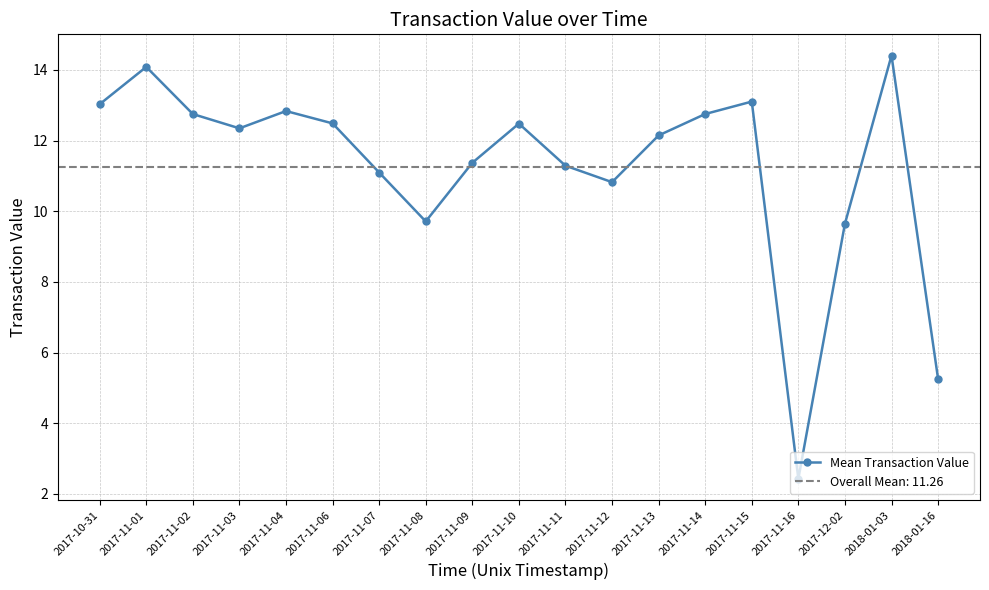

What is the minimum value shown in the chart?

2.4